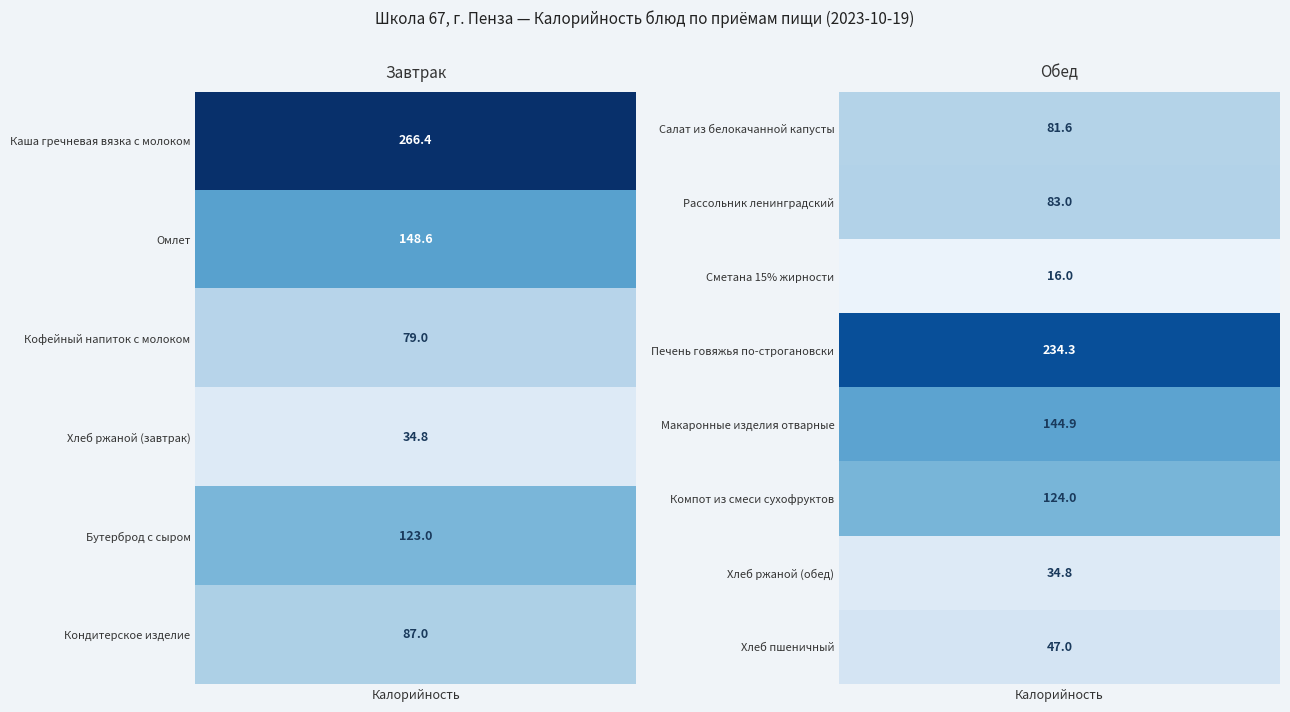

Which series has the largest range (max minus min)?

Завтрак